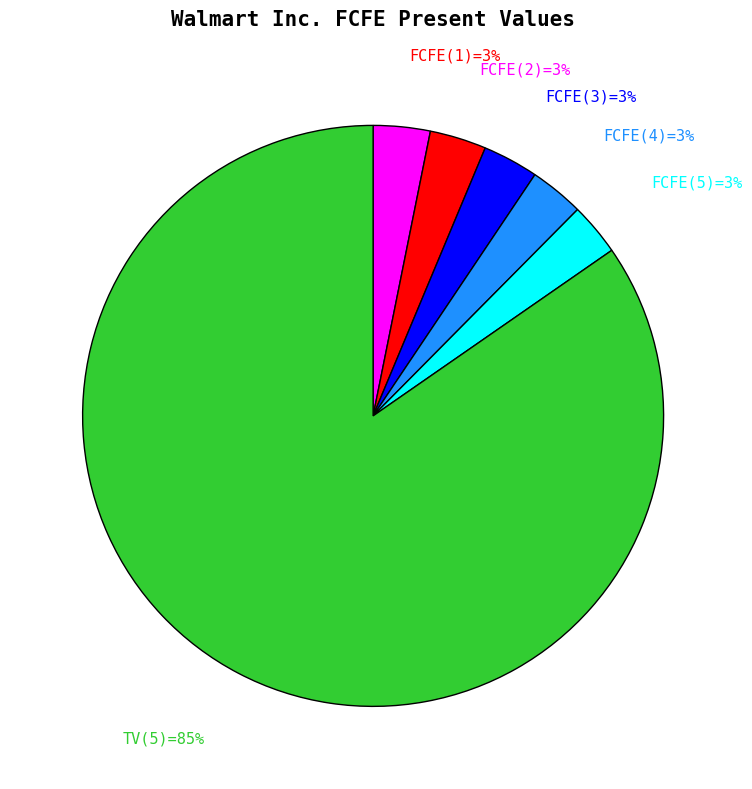

Does any single category account for the majority?

Yes